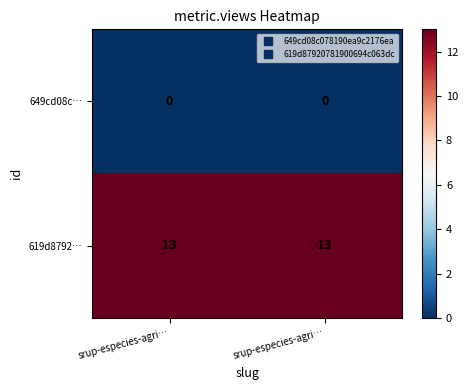

At which category does the chart reach its minimum across all series?

srup-especies-agri…